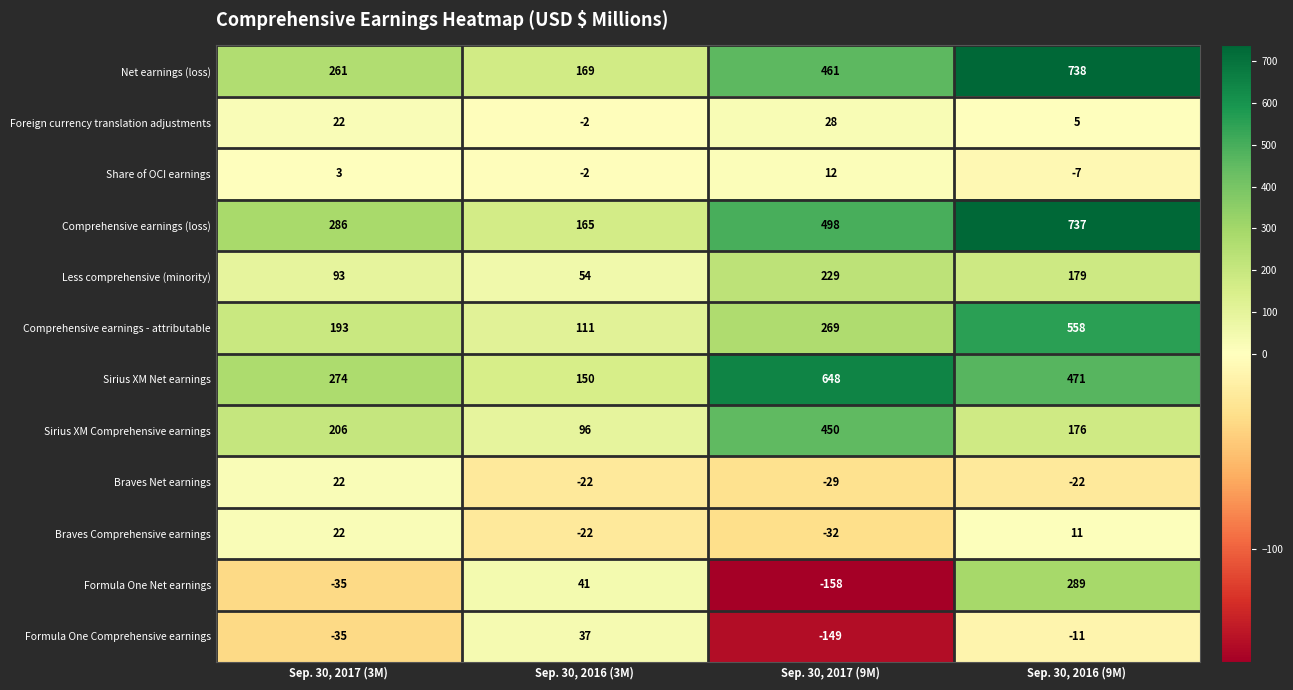

What is the greatest value displayed?

738